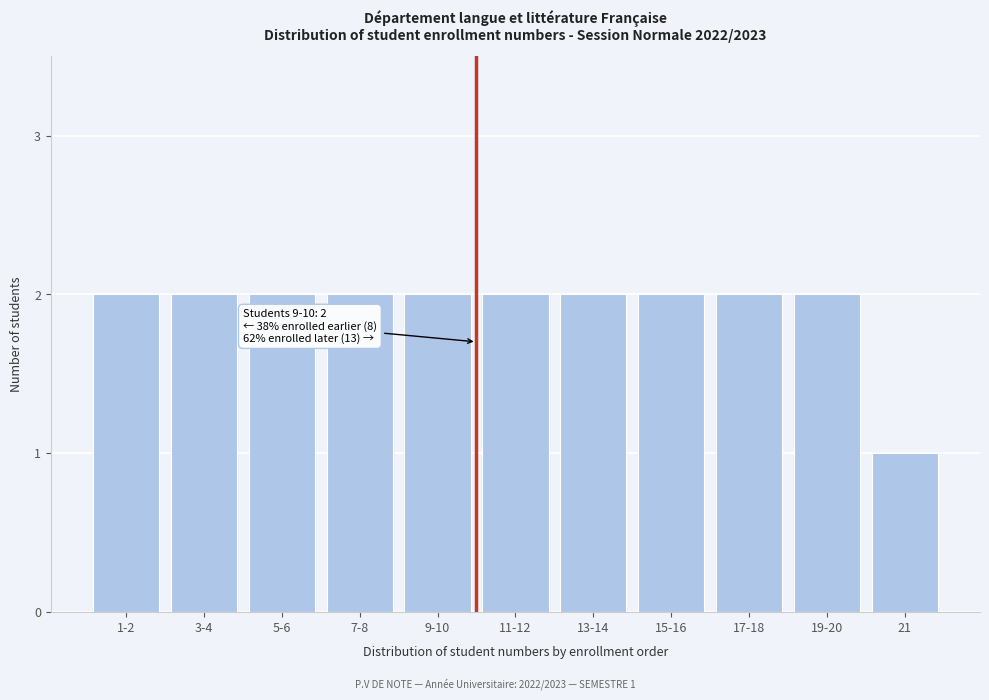

Reading left to right, list all the values displayed in this chart.

1-2=2	3-4=2	5-6=2	7-8=2	9-10=2	11-12=2	13-14=2	15-16=2	17-18=2	19-20=2	21=1